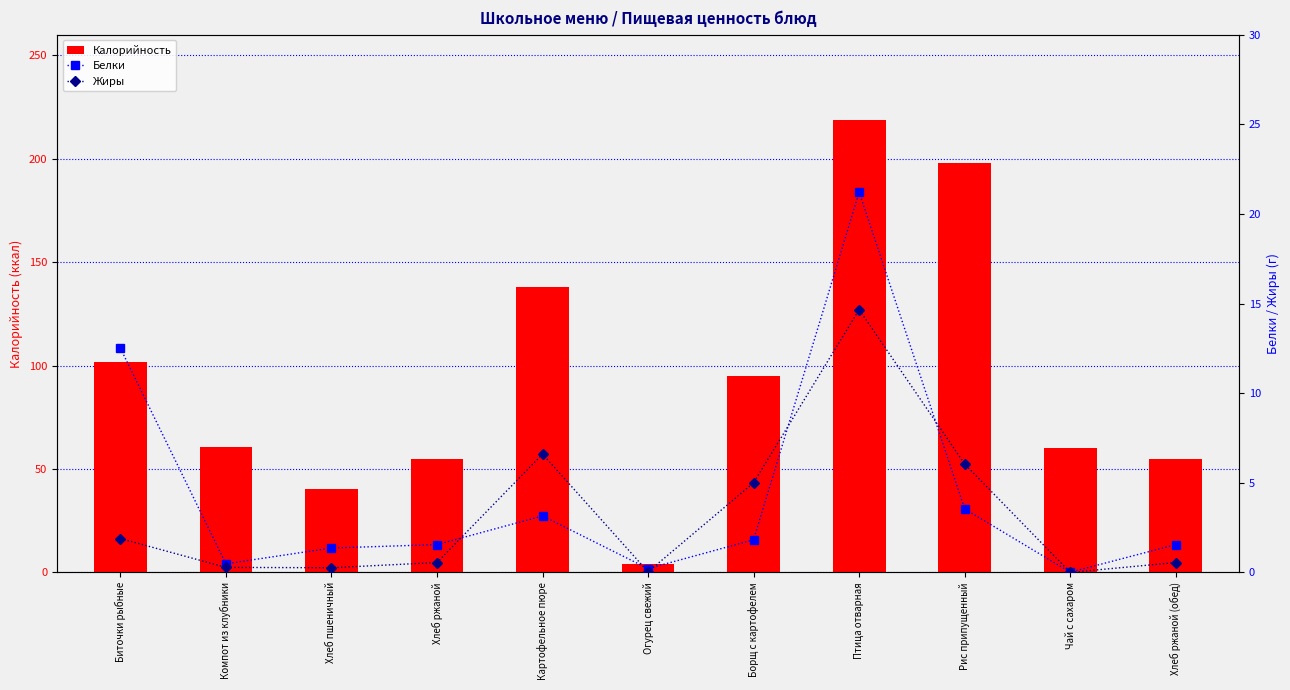

Reading left to right, what are all the values shown in this chart?

Калорийность: Биточки рыбные=101.7	Компот из клубники=60.7	Хлеб пшеничный=40.2	Хлеб ржаной=54.6	Картофельное пюре=138.0	Огурец свежий=4.1	Борщ с картофелем=95.0	Птица отварная=218.6	Рис припущенный=198.2	Чай с сахаром=60.0	Хлеб ржаной (обед)=54.6
Белки: Биточки рыбные=12.5	Компот из клубники=0.5	Хлеб пшеничный=1.4	Хлеб ржаной=1.6	Картофельное пюре=3.1	Огурец свежий=0.2	Борщ с картофелем=1.8	Птица отварная=21.2	Рис припущенный=3.5	Чай с сахаром=0.0	Хлеб ржаной (обед)=1.6
Жиры: Биточки рыбные=1.9	Компот из клубники=0.3	Хлеб пшеничный=0.3	Хлеб ржаной=0.6	Картофельное пюре=6.6	Огурец свежий=0.0	Борщ с картофелем=5.0	Птица отварная=14.7	Рис припущенный=6.0	Чай с сахаром=0.0	Хлеб ржаной (обед)=0.6